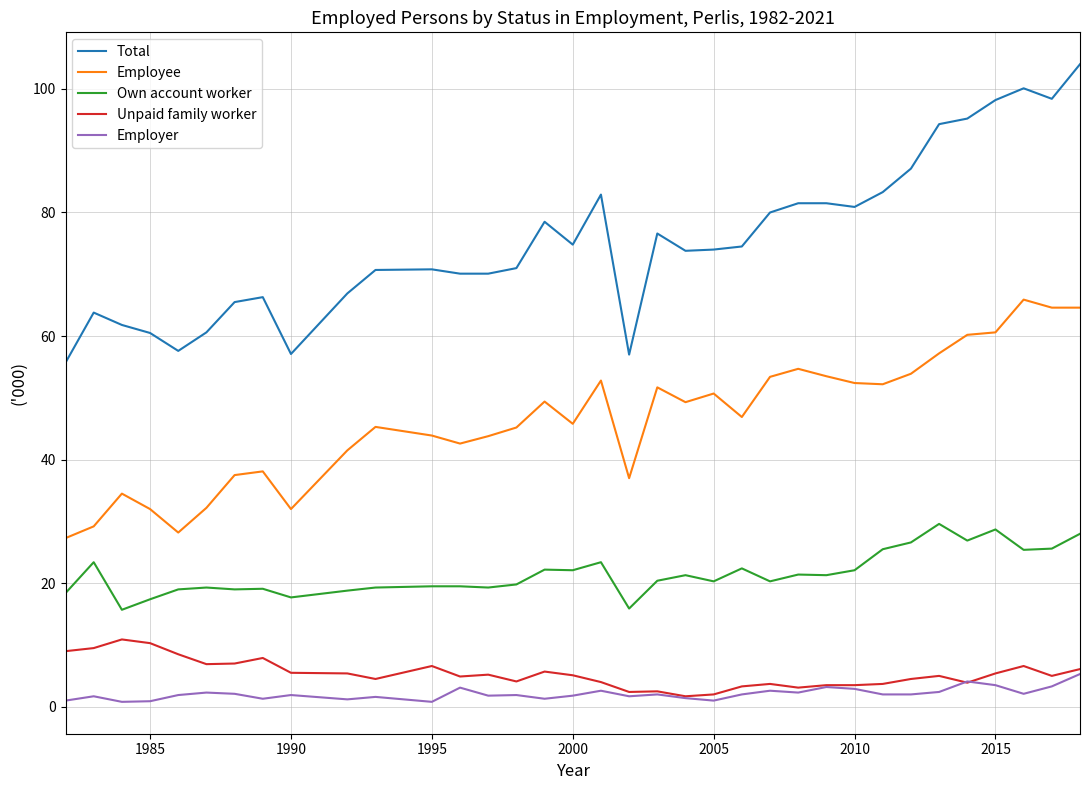

Rank the series by their maximum value, from highest to lowest.

Total, Employee, Own account worker, Unpaid family worker, Employer